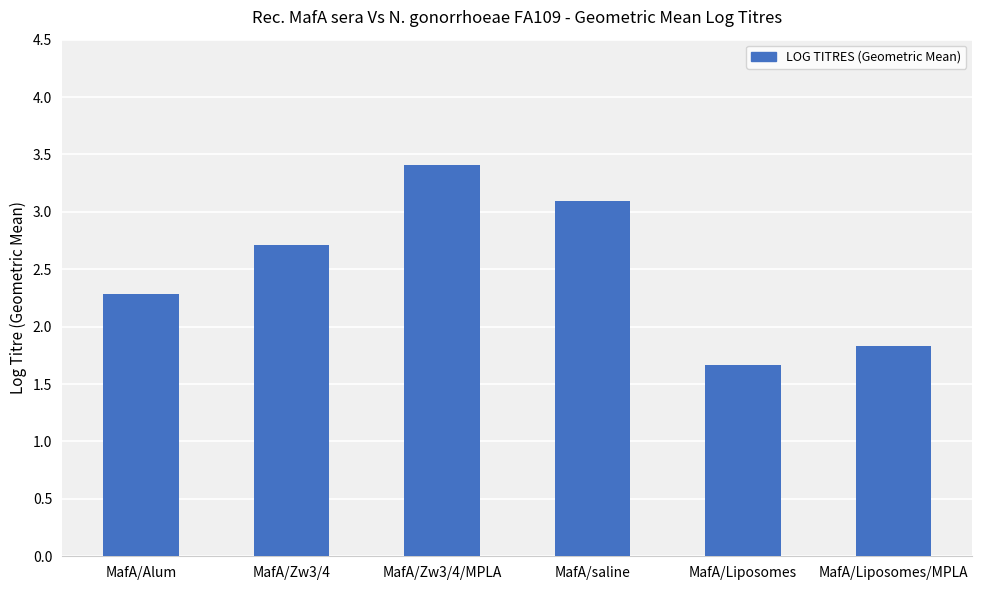

What is the ratio of the value at MafA/Alum to the value at MafA/Liposomes/MPLA?

1.2